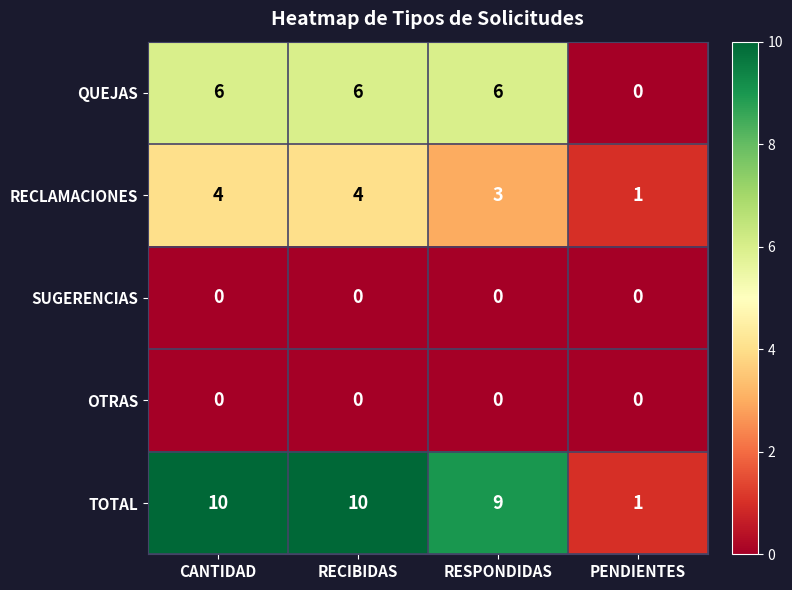

Reading left to right, what are all the values shown in this chart?

QUEJAS: CANTIDAD=6	RECIBIDAS=6	RESPONDIDAS=6	PENDIENTES=0
RECLAMACIONES: CANTIDAD=4	RECIBIDAS=4	RESPONDIDAS=3	PENDIENTES=1
SUGERENCIAS: CANTIDAD=0	RECIBIDAS=0	RESPONDIDAS=0	PENDIENTES=0
OTRAS: CANTIDAD=0	RECIBIDAS=0	RESPONDIDAS=0	PENDIENTES=0
TOTAL: CANTIDAD=10	RECIBIDAS=10	RESPONDIDAS=9	PENDIENTES=1